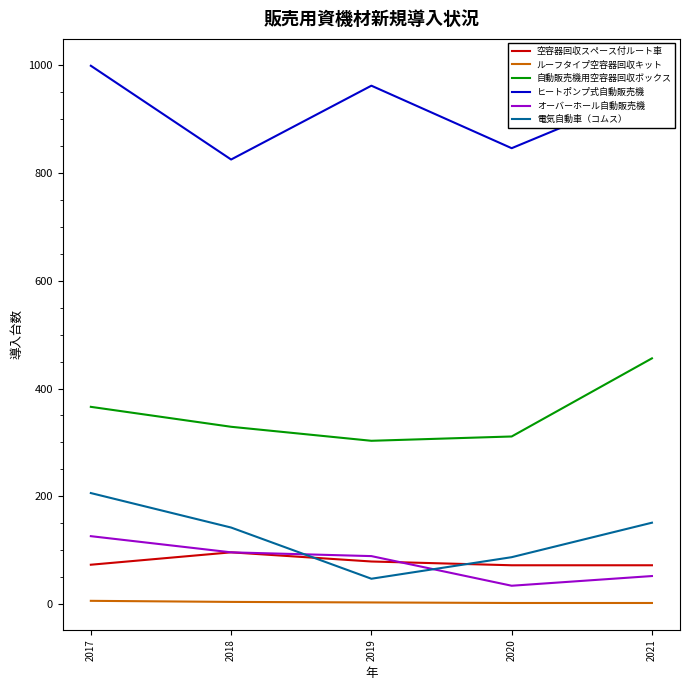

Which series has the largest total across all categories?

ヒートポンプ式自動販売機